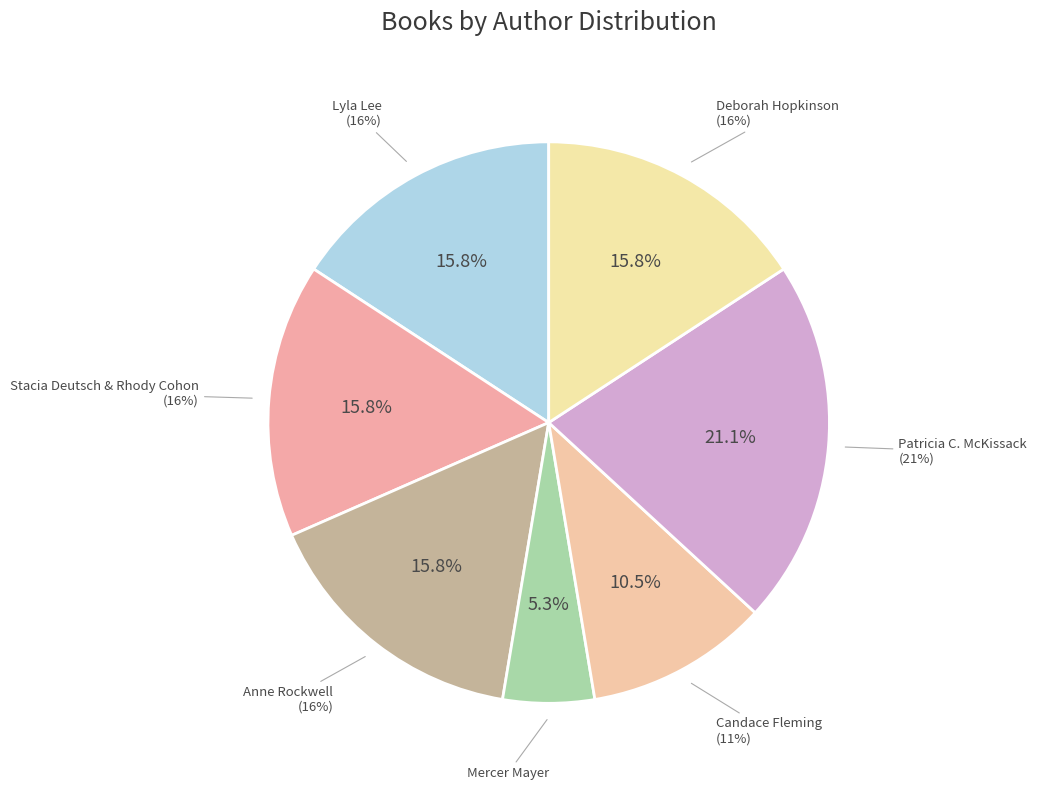

Is it true that Lyla Lee is 16% of the pie?

True